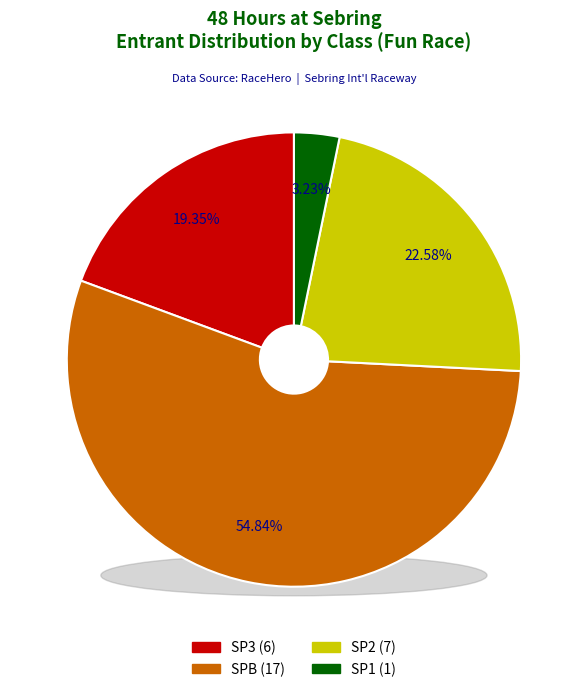

To the nearest percent, what percentage of the pie is SP2?

23%